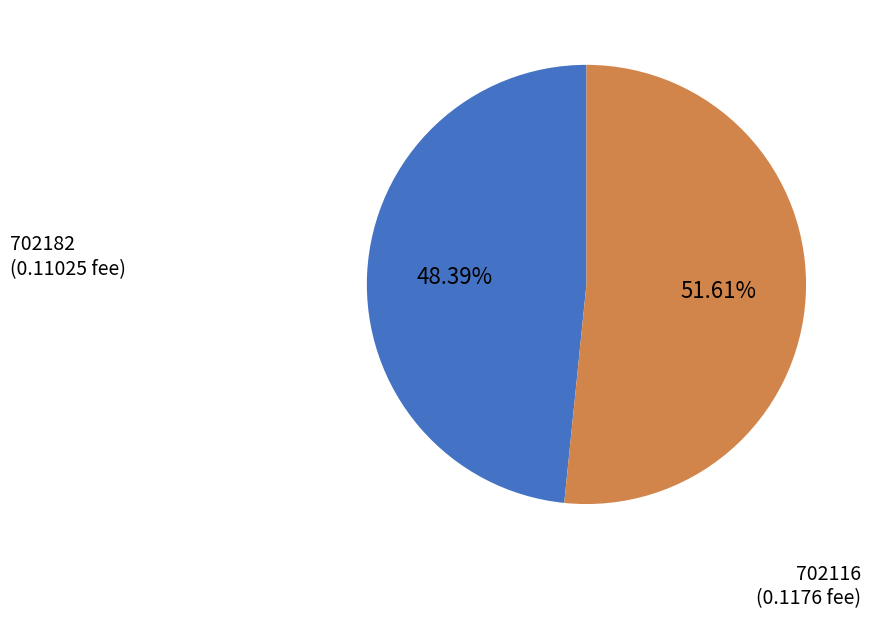

To the nearest percent, what percentage of the pie is 702182?

48%